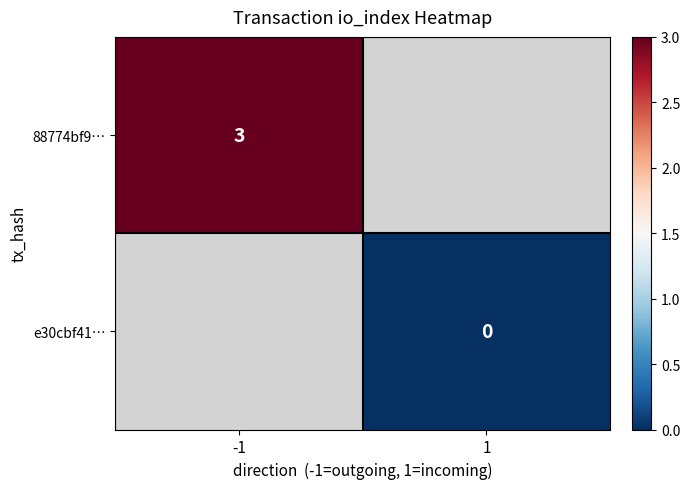

The 88774bf9… series shows 1.9 at -1. True or false?

False